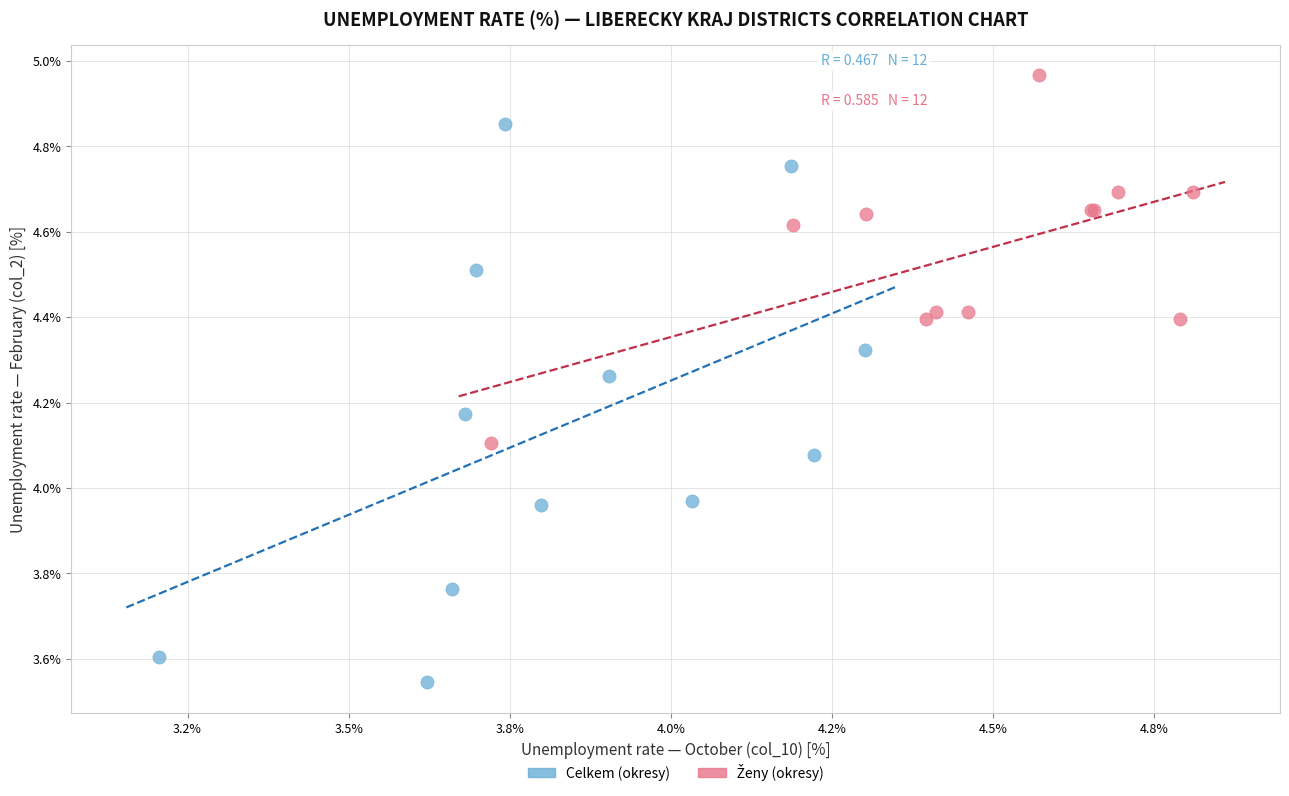

Which series reaches the minimum Y coordinate?

Celkem (okresy)